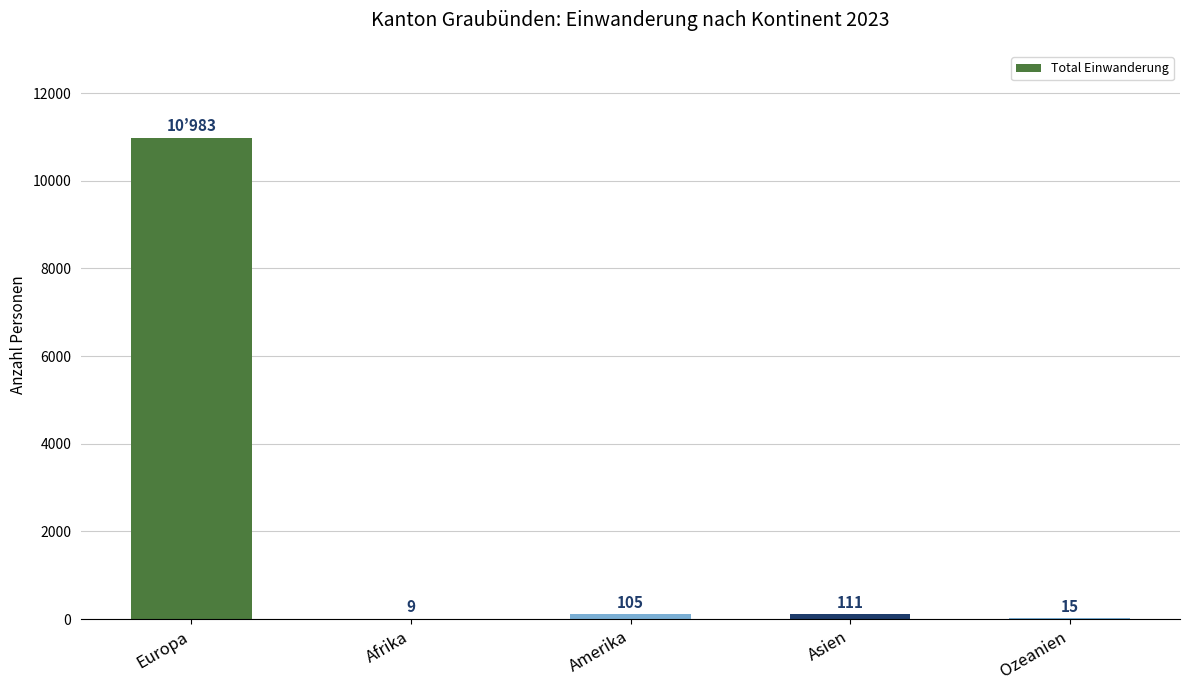

Is it true that the value at Europa is 18737?

False